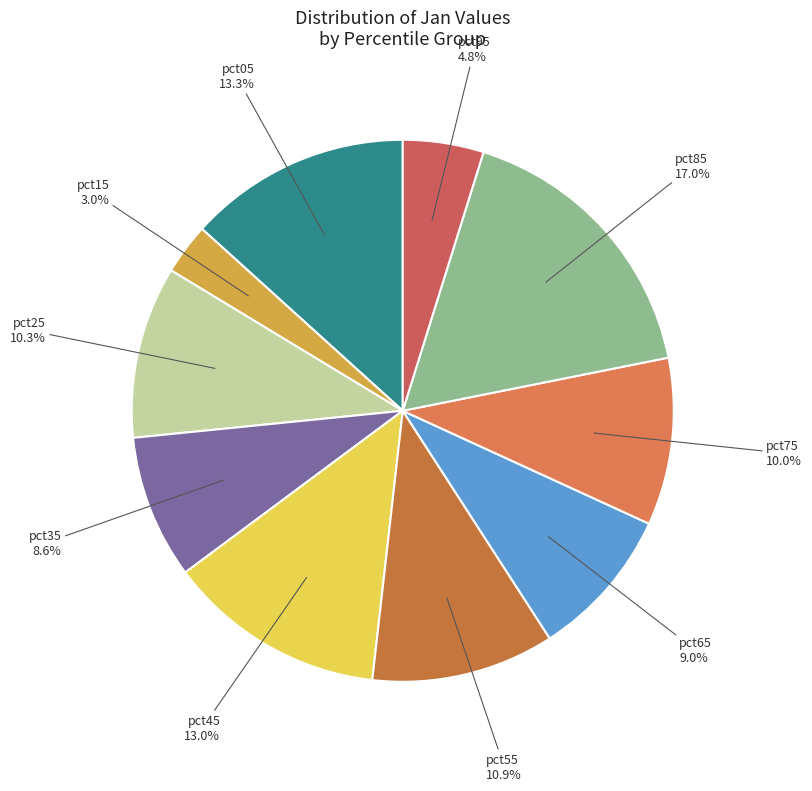

How many slices are in this pie chart?

10